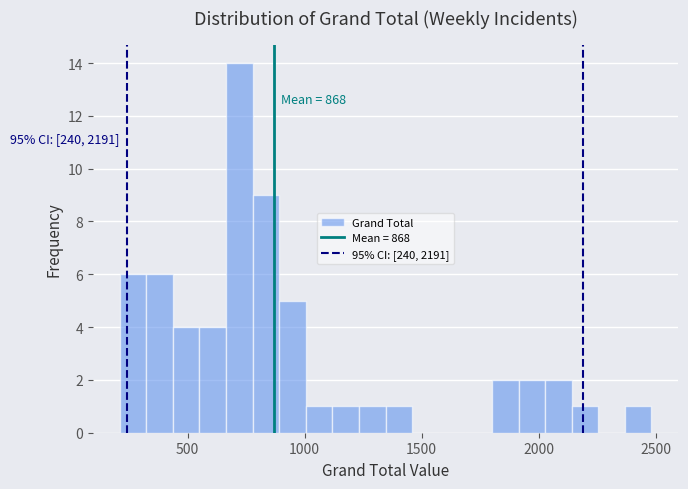

Read against the x-axis, roughly where is the centre of the tallest bar?

700